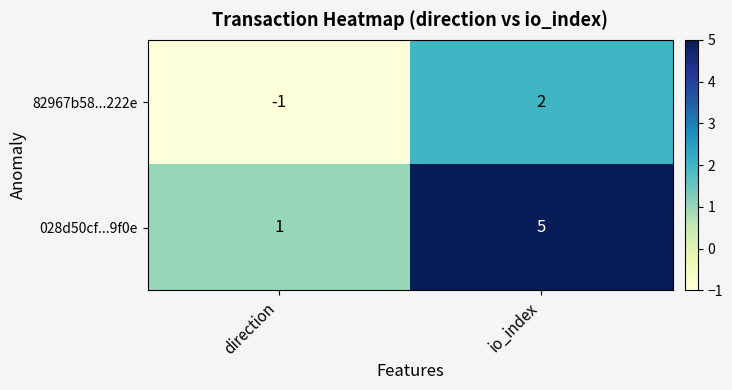

Reading left to right, extract all data points from this chart.

82967b58...222e: direction=-1	io_index=2
028d50cf...9f0e: direction=1	io_index=5